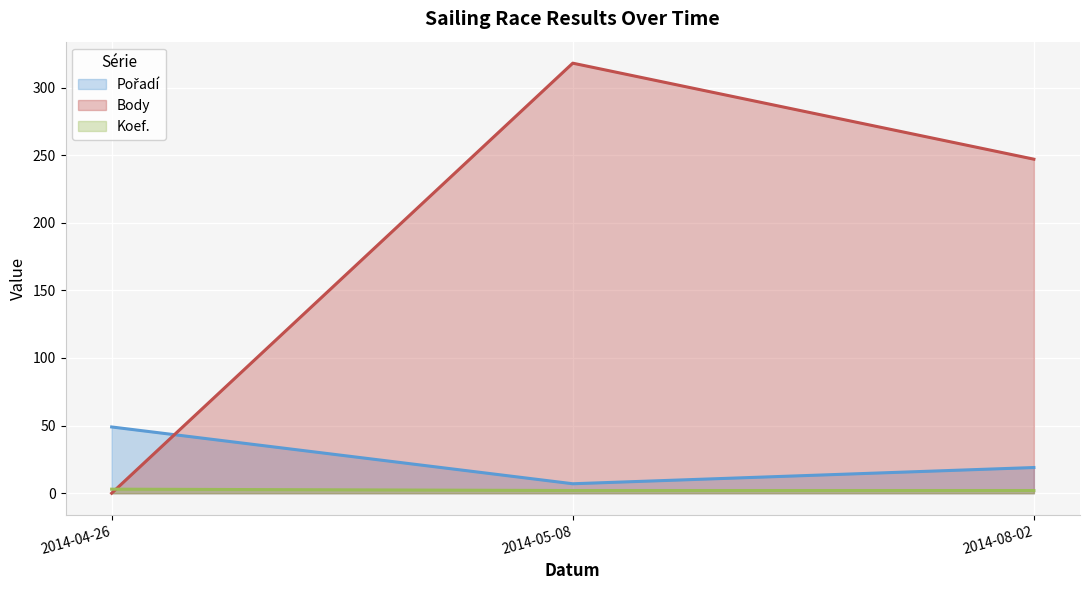

What is the average value of the Pořadí series?

25